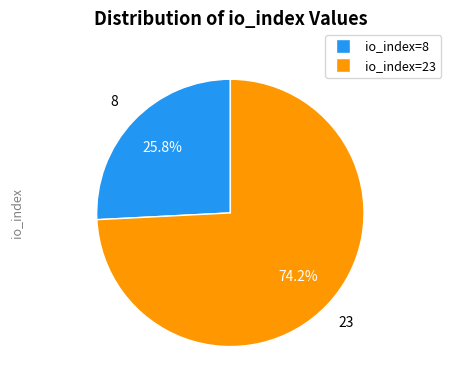

How many slices are in this pie chart?

2